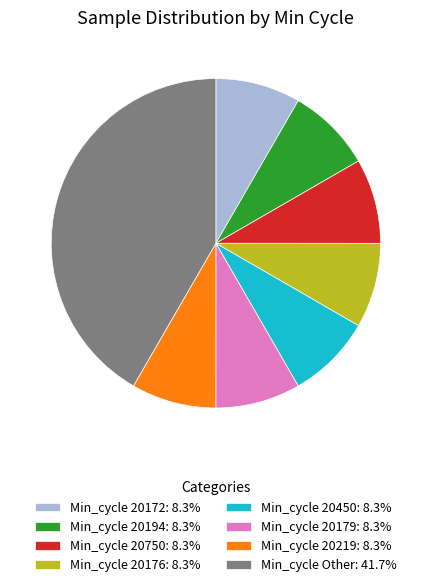

Do Min_cycle 20219: 8.3% and Min_cycle 20750: 8.3% together represent more than half of the pie?

No